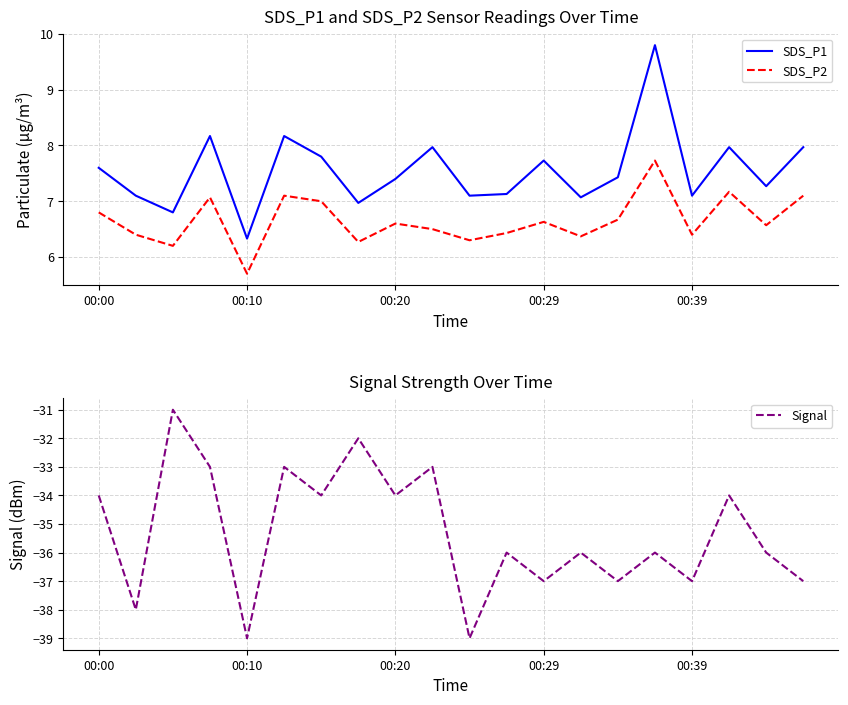

Where does the Signal series first go above -36?

00:00